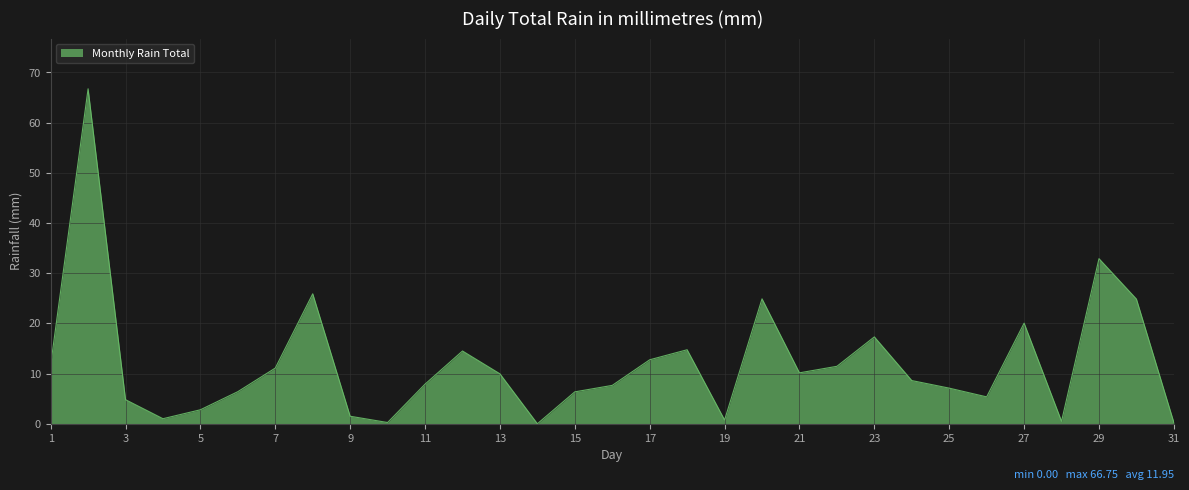

What is the greatest value displayed?

66.8